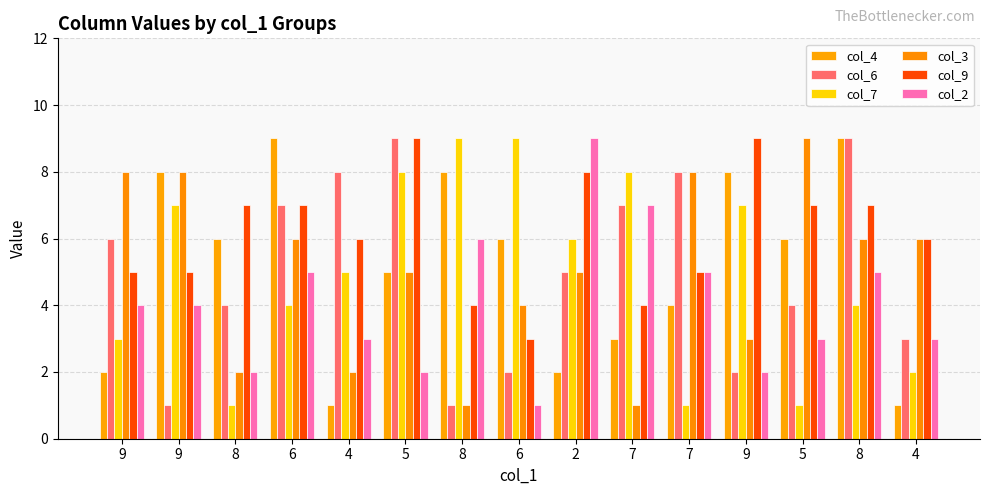

How many distinct data groups are displayed?

6